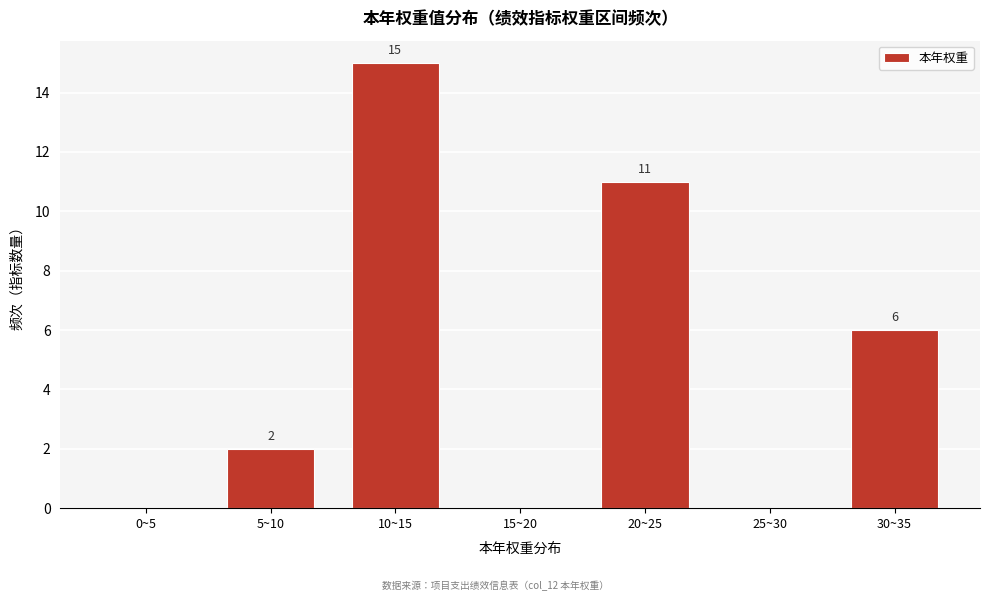

Reading left to right, list all the values displayed in this chart.

0~5=0	5~10=2	10~15=15	15~20=0	20~25=11	25~30=0	30~35=6